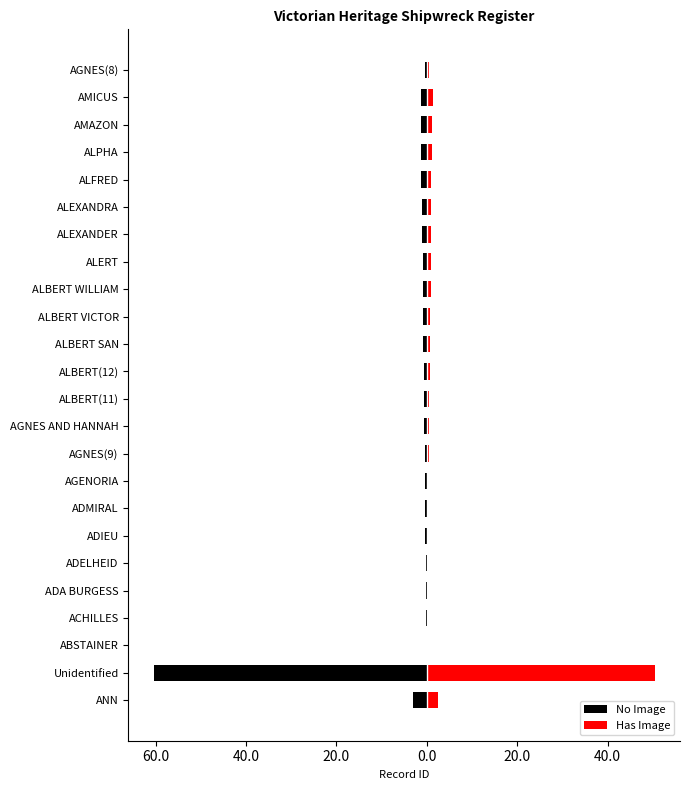

Reading left to right, list all the values displayed in this chart.

No Image: -3.1	-60.5	-0.1	-0.1	-0.2	-0.2	-0.3	-0.4	-0.4	-0.5	-0.6	-0.7	-0.7	-0.8	-0.8	-0.8	-0.9	-1.1	-1.1	-1.2	-1.3	-1.4	-1.2	-0.5
Has Image: 2.6	50.5	0.1	0.1	0.2	0.2	0.2	0.3	0.4	0.5	0.5	0.6	0.6	0.7	0.7	0.9	1.0	0.9	1.0	1.0	1.1	1.2	1.4	0.4